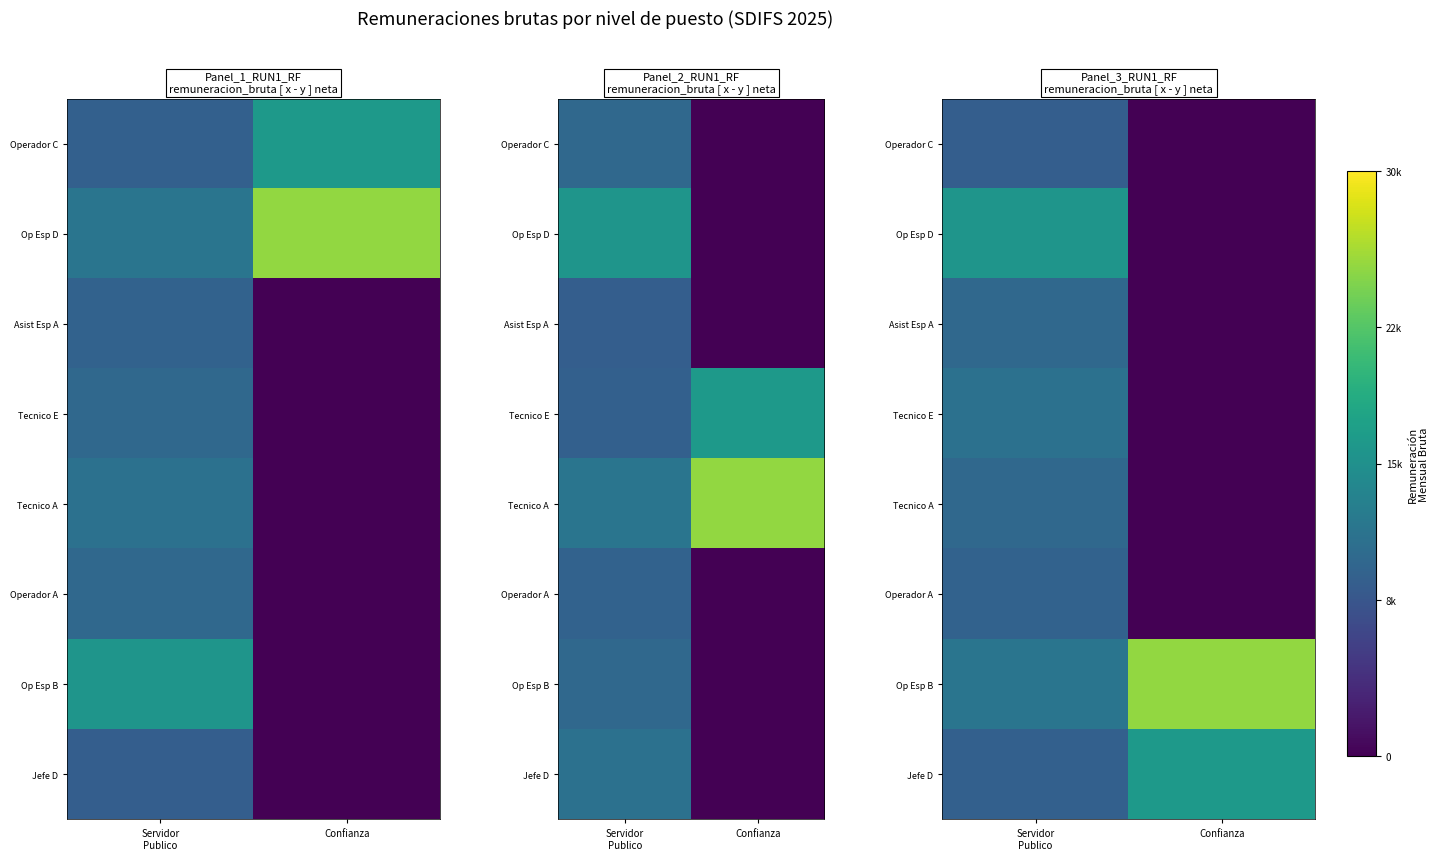

At which label is Operador A closest to 0?

Confianza